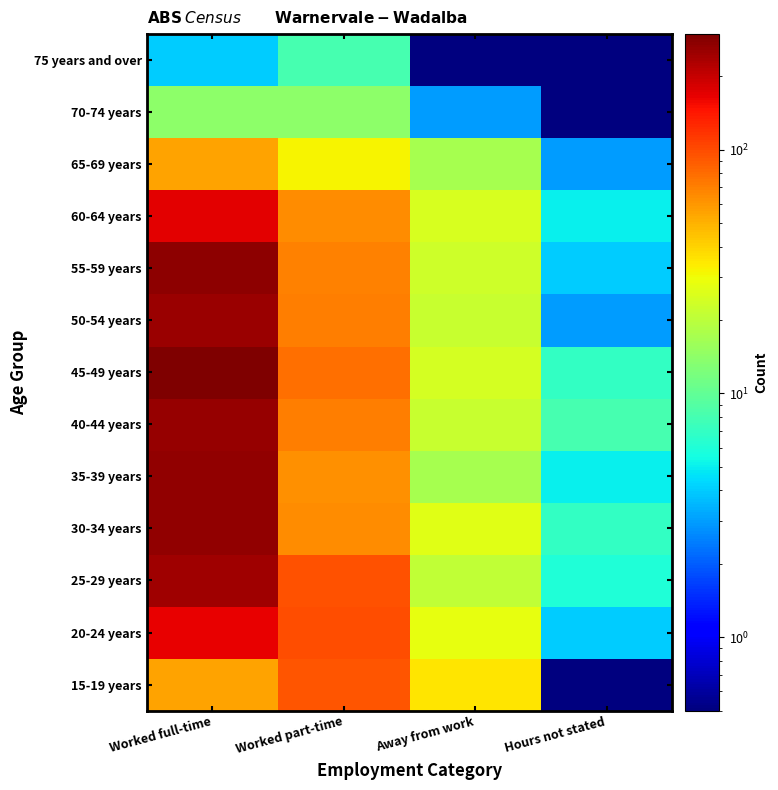

Reading left to right, transcribe all the data shown in this chart.

15-19 years: Worked full-time=55.0	Worked part-time=93.0	Away from work=35.0	Hours not stated=0.1
20-24 years: Worked full-time=165.0	Worked part-time=98.0	Away from work=28.0	Hours not stated=4.0
25-29 years: Worked full-time=246.0	Worked part-time=96.0	Away from work=21.0	Hours not stated=6.0
30-34 years: Worked full-time=265.0	Worked part-time=64.0	Away from work=27.0	Hours not stated=7.0
35-39 years: Worked full-time=269.0	Worked part-time=63.0	Away from work=17.0	Hours not stated=5.0
40-44 years: Worked full-time=259.0	Worked part-time=71.0	Away from work=22.0	Hours not stated=8.0
45-49 years: Worked full-time=298.0	Worked part-time=78.0	Away from work=24.0	Hours not stated=7.0
50-54 years: Worked full-time=252.0	Worked part-time=71.0	Away from work=22.0	Hours not stated=3.0
55-59 years: Worked full-time=275.0	Worked part-time=69.0	Away from work=23.0	Hours not stated=4.0
60-64 years: Worked full-time=168.0	Worked part-time=64.0	Away from work=25.0	Hours not stated=5.0
65-69 years: Worked full-time=55.0	Worked part-time=32.0	Away from work=17.0	Hours not stated=3.0
70-74 years: Worked full-time=14.0	Worked part-time=14.0	Away from work=3.0	Hours not stated=0.1
75 years and over: Worked full-time=4.0	Worked part-time=8.0	Away from work=0.1	Hours not stated=0.1